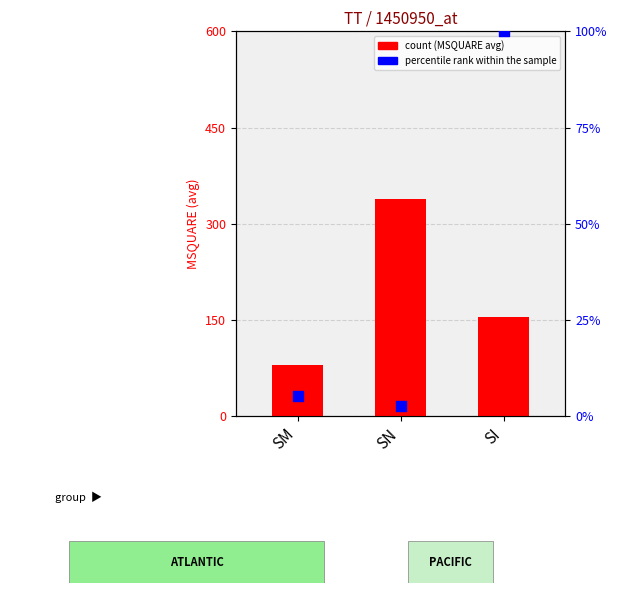

Which series has the widest spread of Y values?

count